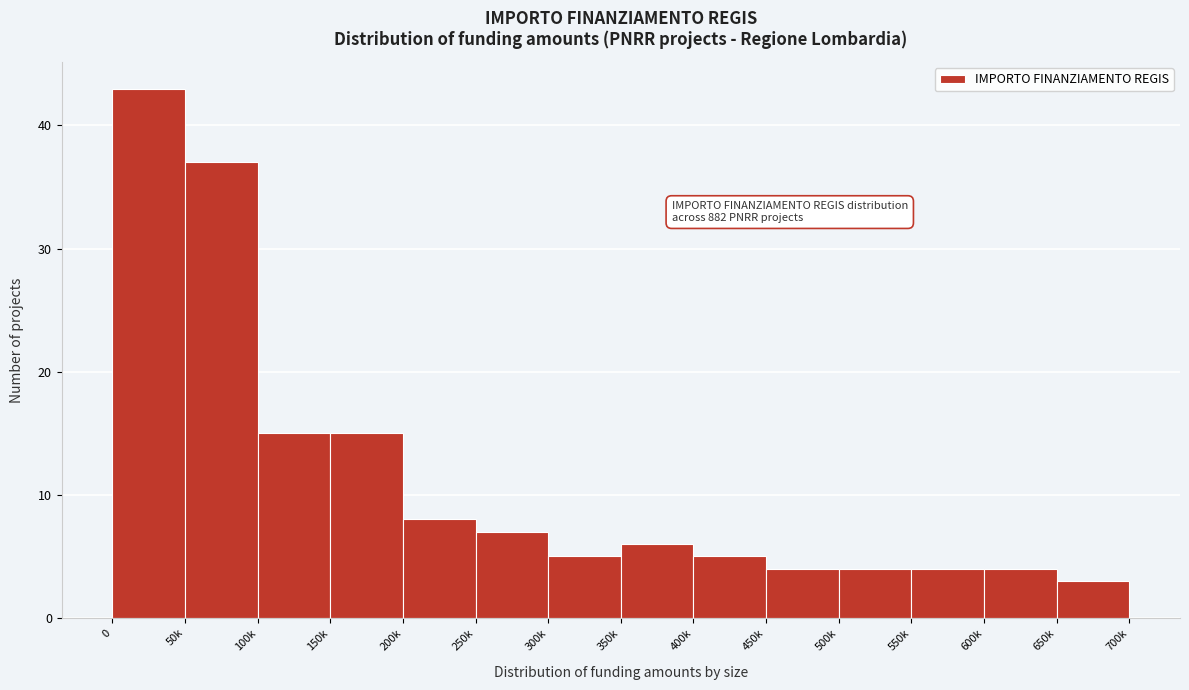

Reading right to left, transcribe all the data shown in this chart.

3	4	4	4	4	5	6	5	7	8	15	15	37	43